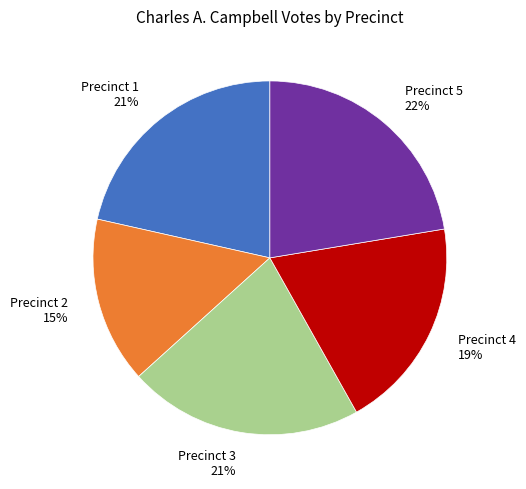

The Precinct 2 slice represents 15% of the pie. True or false?

True